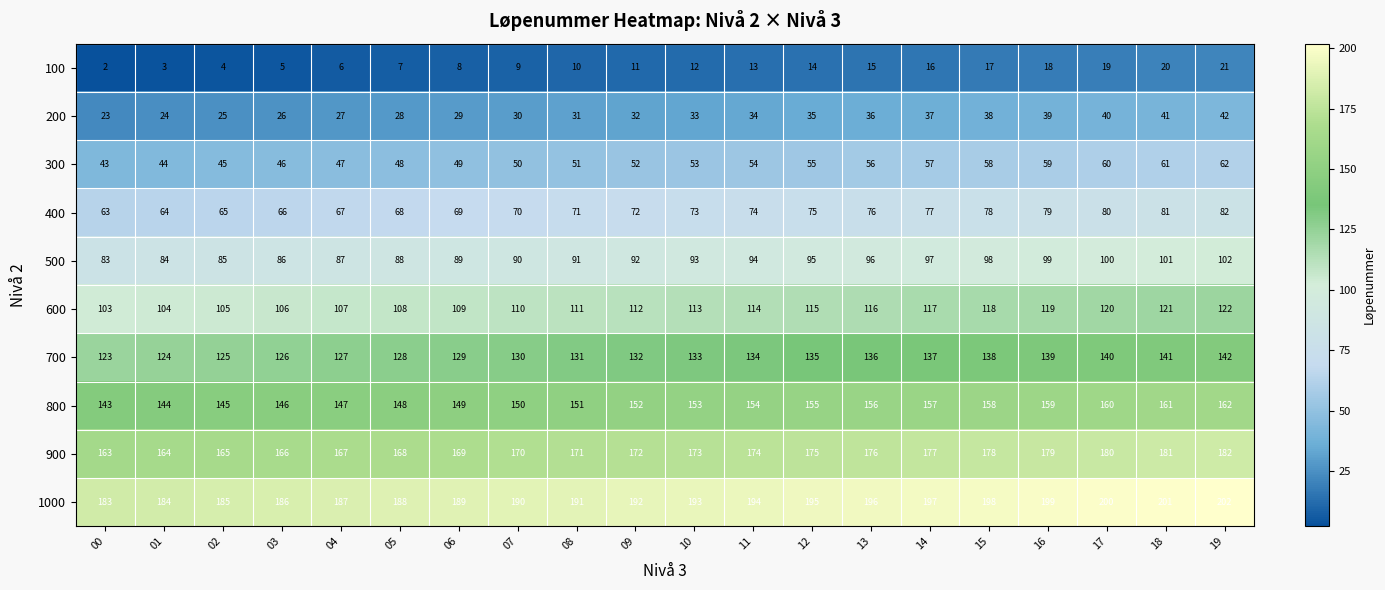

At which category is the sum across all series the highest?

19